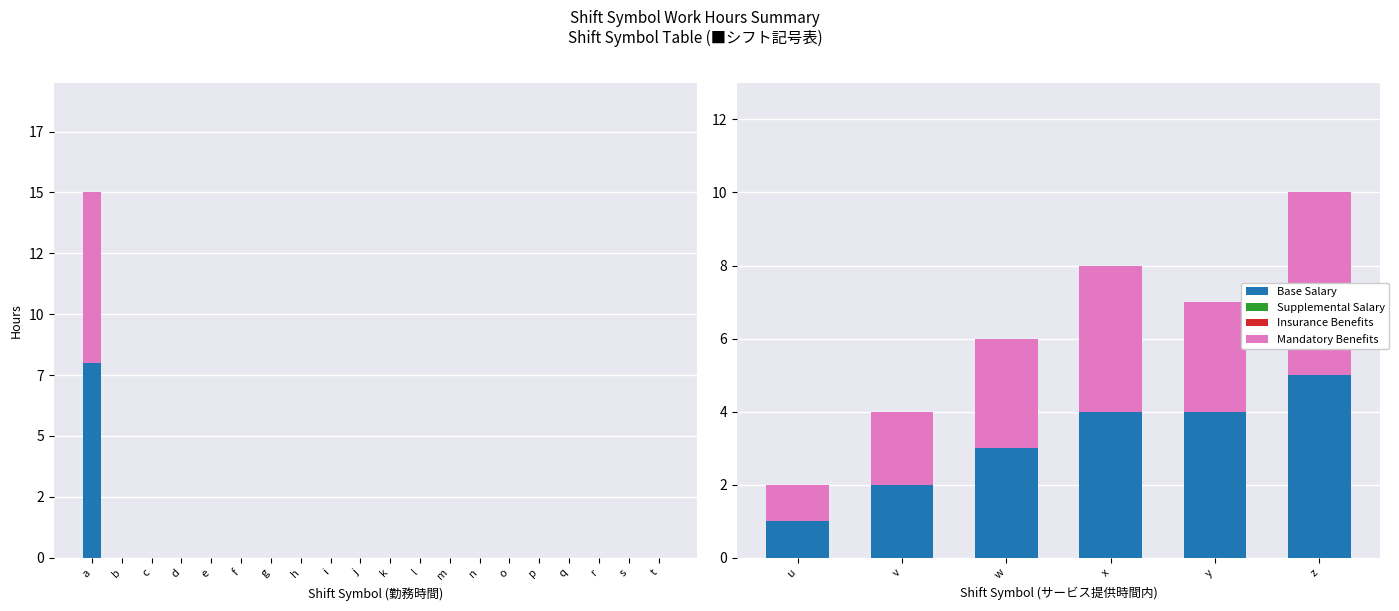

The Mandatory Benefits series shows 4 at w. True or false?

False